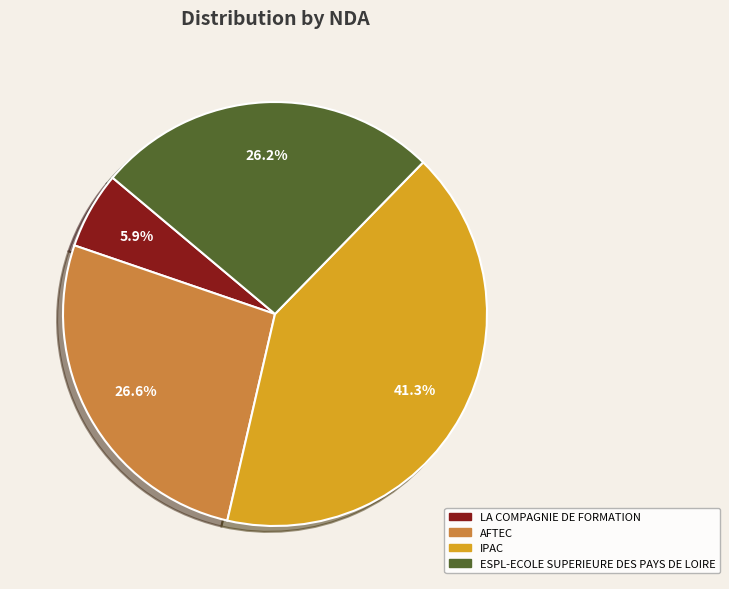

Which slice is the largest?

IPAC